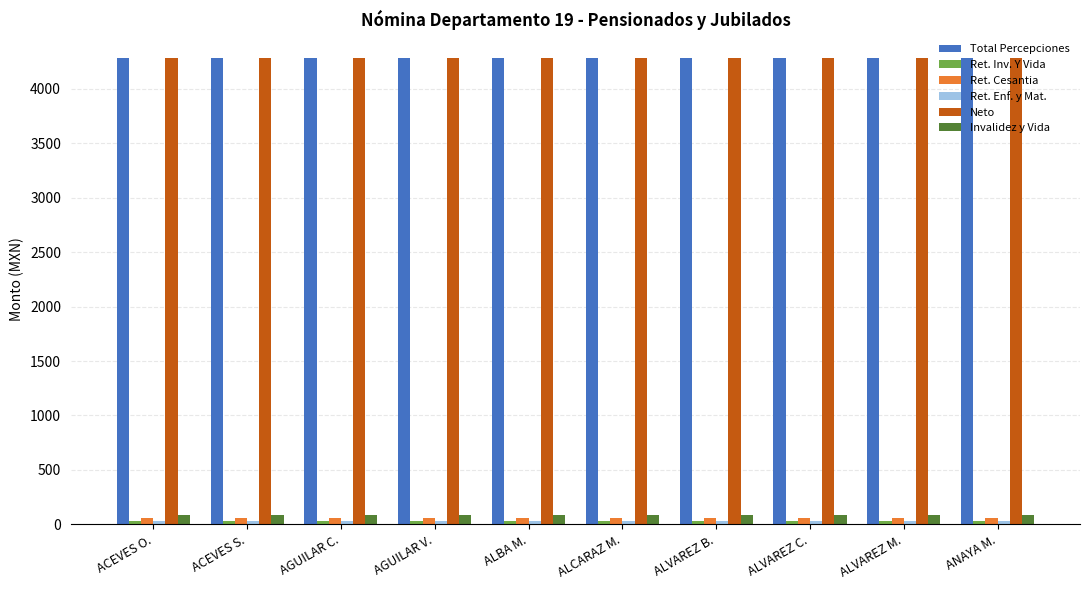

What is the average value of the Total Percepciones series?

4285.1